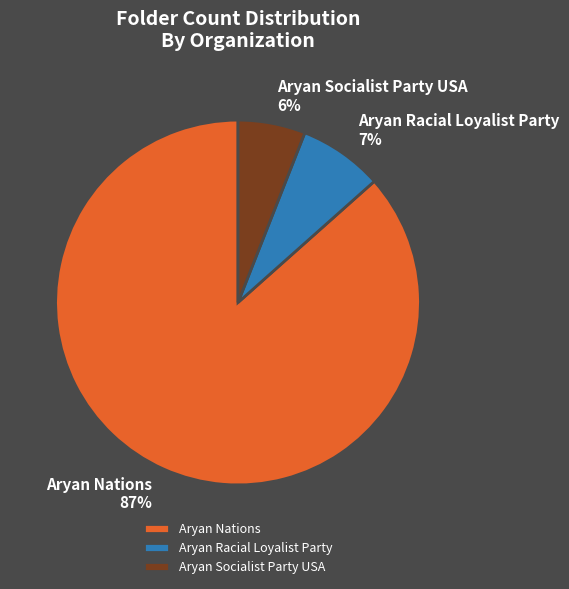

Combined, do Aryan Nations and Aryan Racial Loyalist Party account for over 50%?

Yes